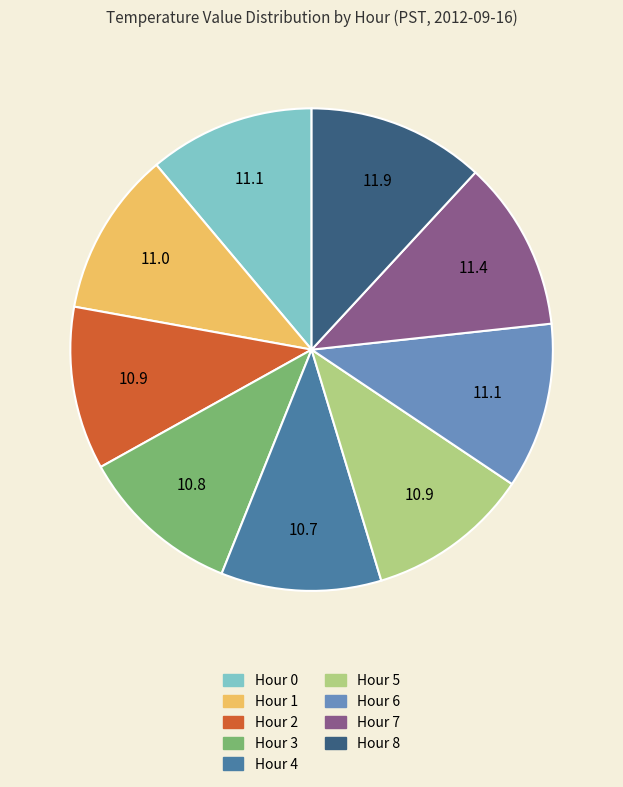

How many slices are in this pie chart?

9